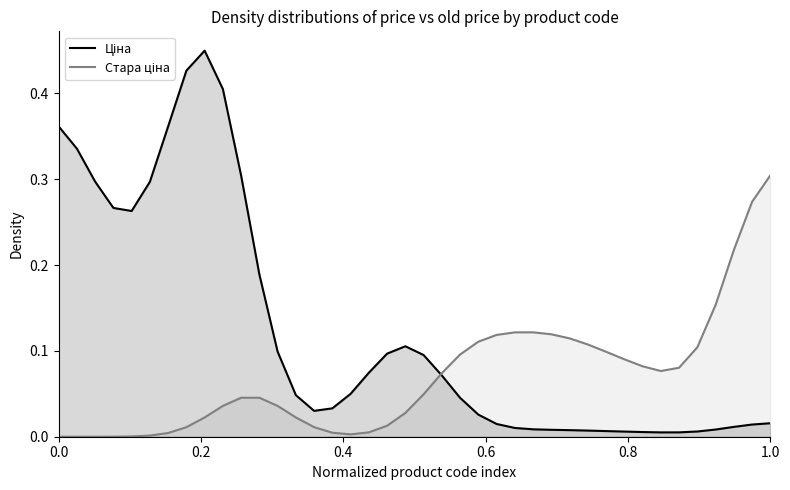

Does the chart display data point markers on the line(s)?

No